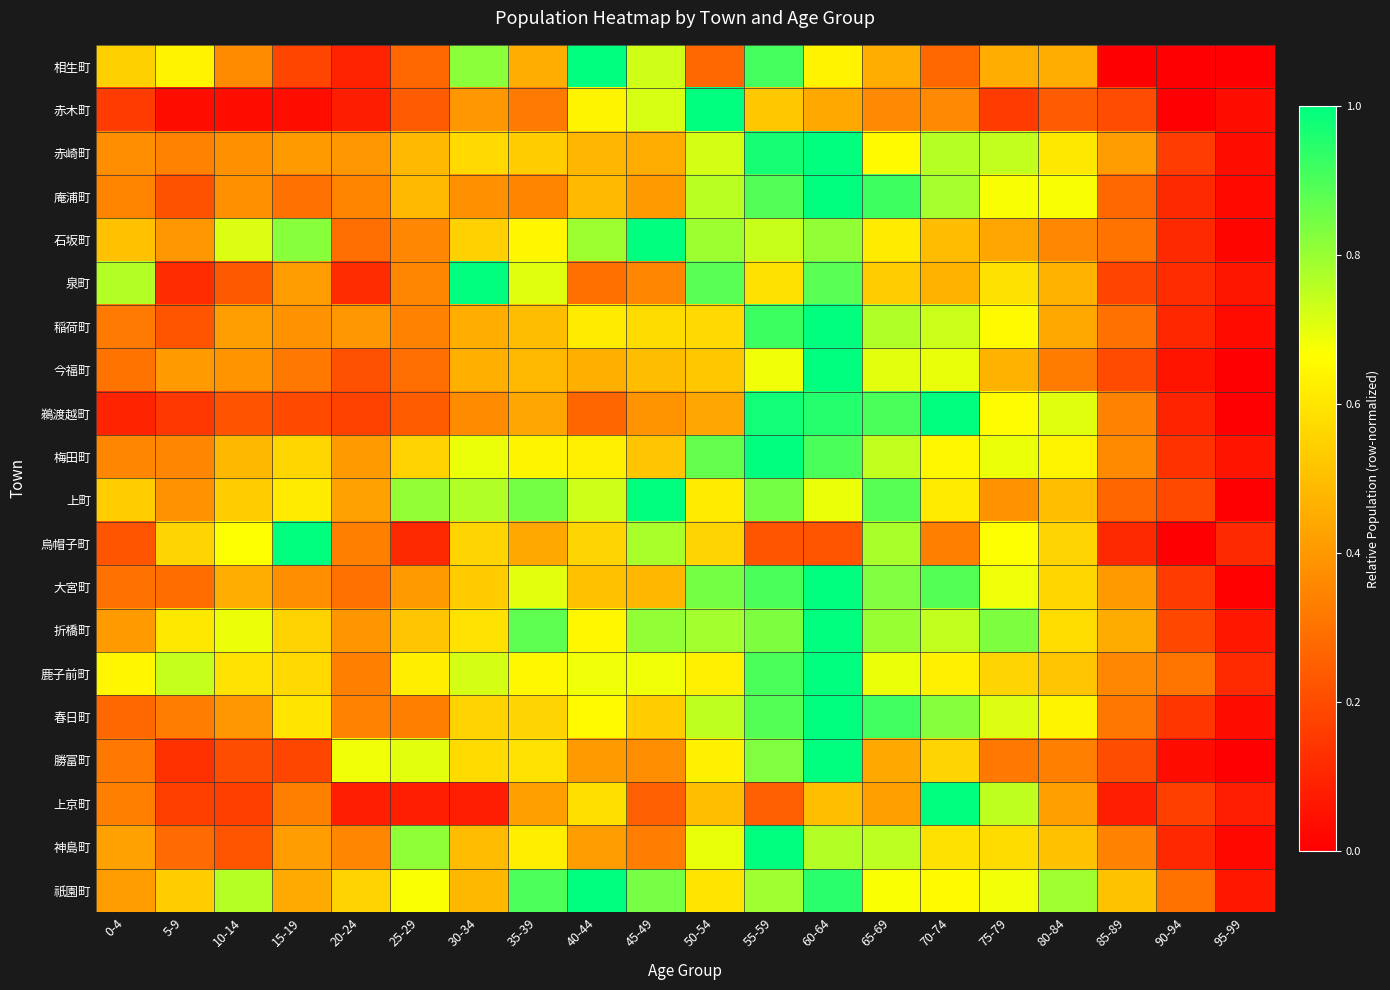

How many distinct data groups are displayed?

20